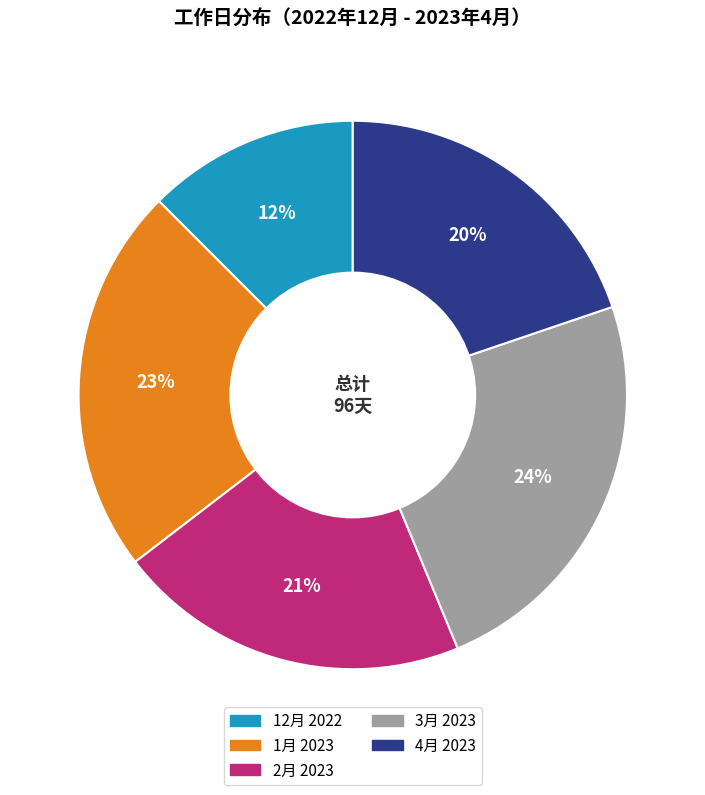

How many segments does this pie chart have?

5